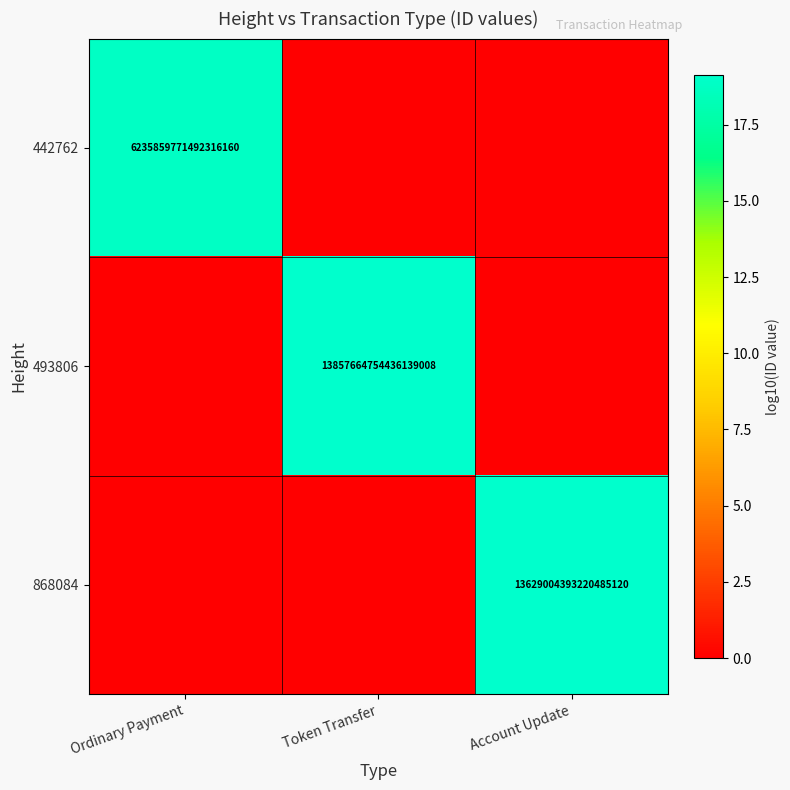

The 868084 series shows 13629004393220485120 at Account Update. True or false?

True